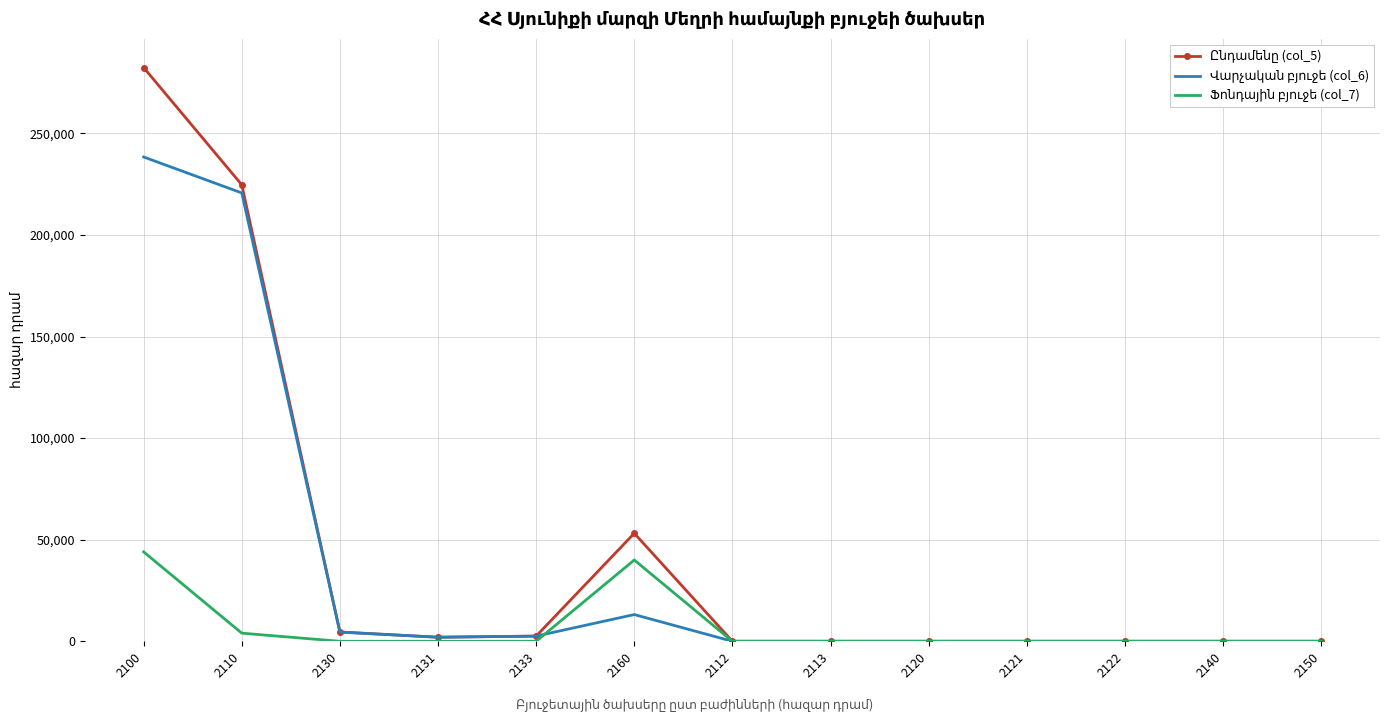

Is it true that Ֆոնդային բյուջե (col_7) equals -15660 at 2150?

False